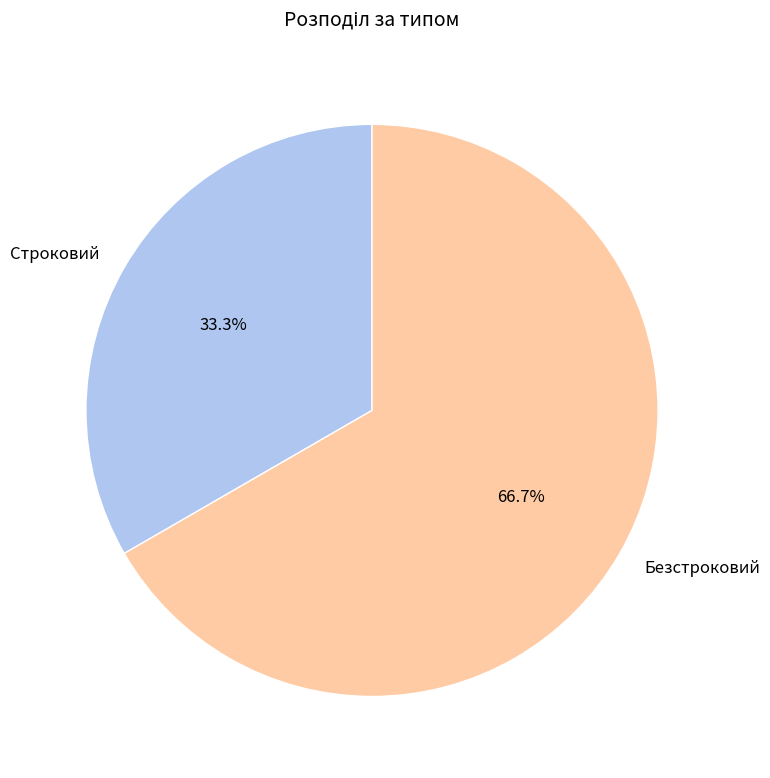

Which category accounts for the majority?

Безстроковий